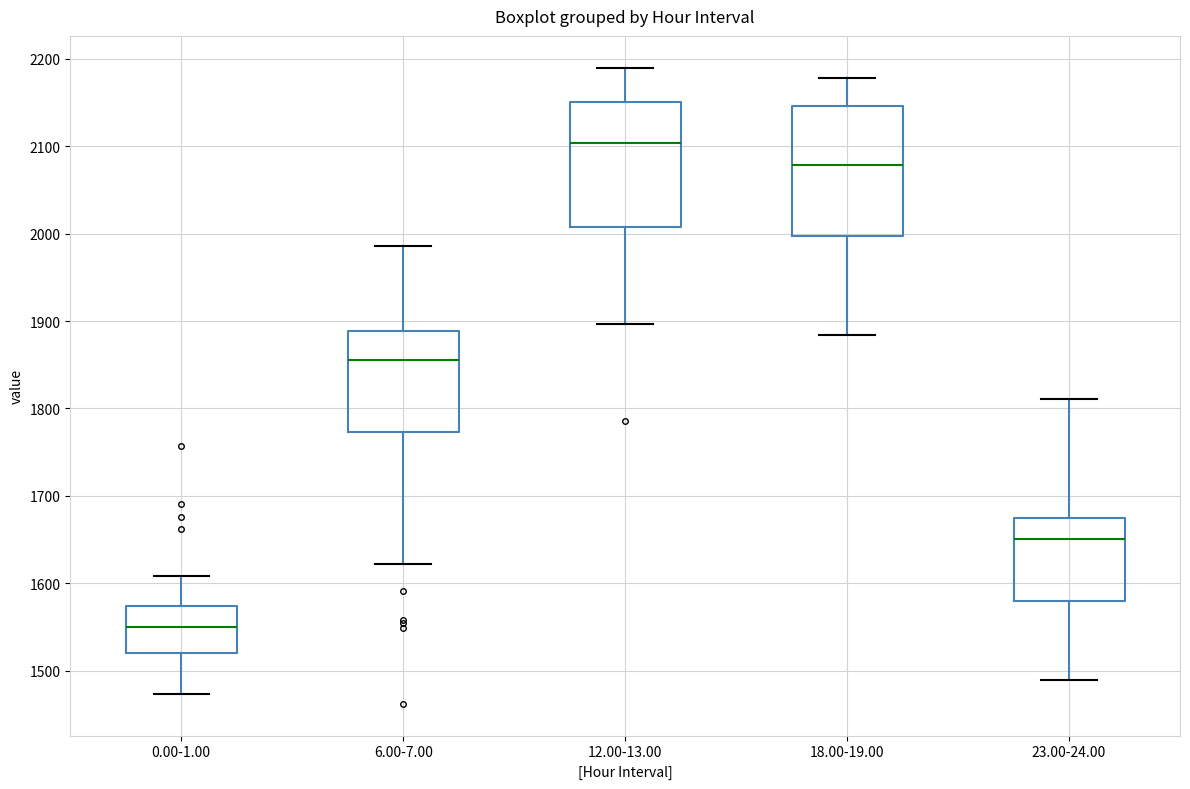

Where is the upper edge of the box for 12.00-13.00 on the y-axis? The values are not printed on the chart, so give them approximately, as read against the axis.

2150